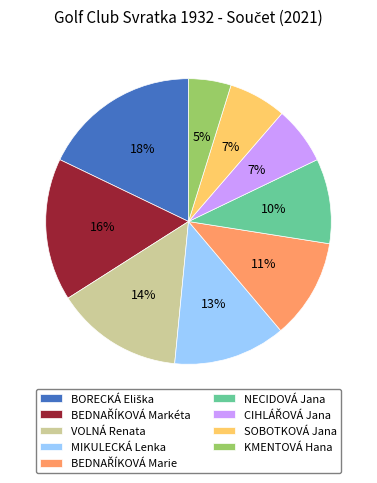

What is the ratio of the value at NECIDOVÁ Jana to the value at MIKULECKÁ Lenka?

0.8